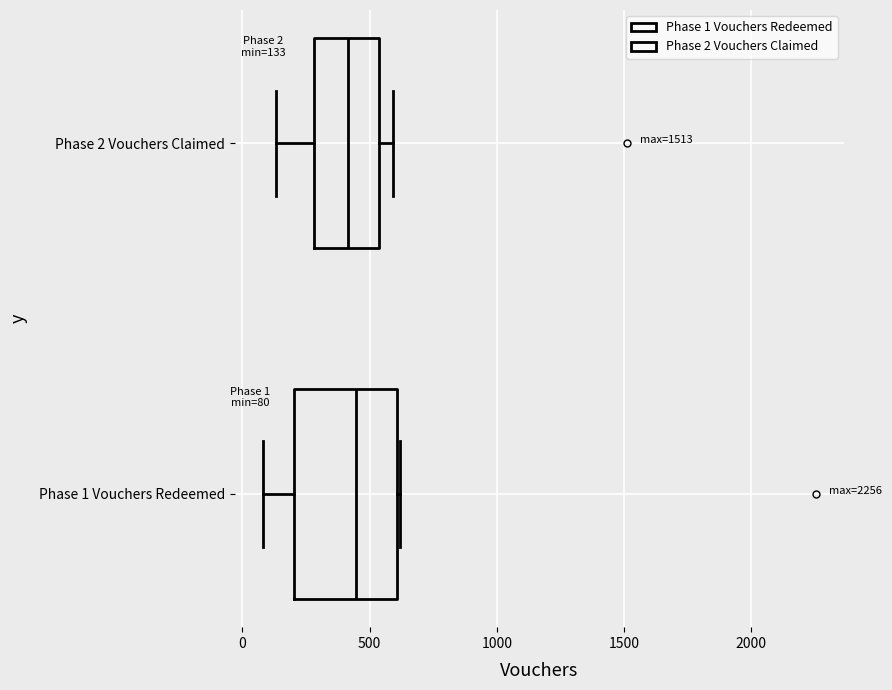

Comparing the boxes themselves (not the whiskers), which one is the widest?

Phase 1 Vouchers Redeemed